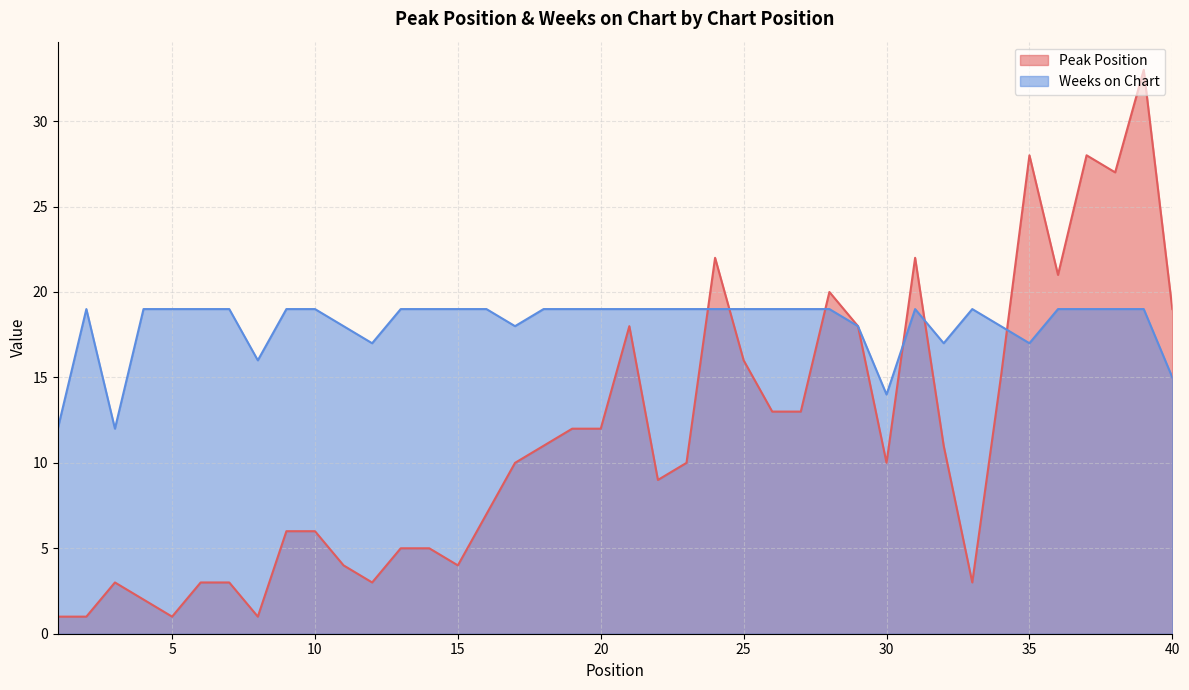

What is the lowest value of the Weeks on Chart series?

12